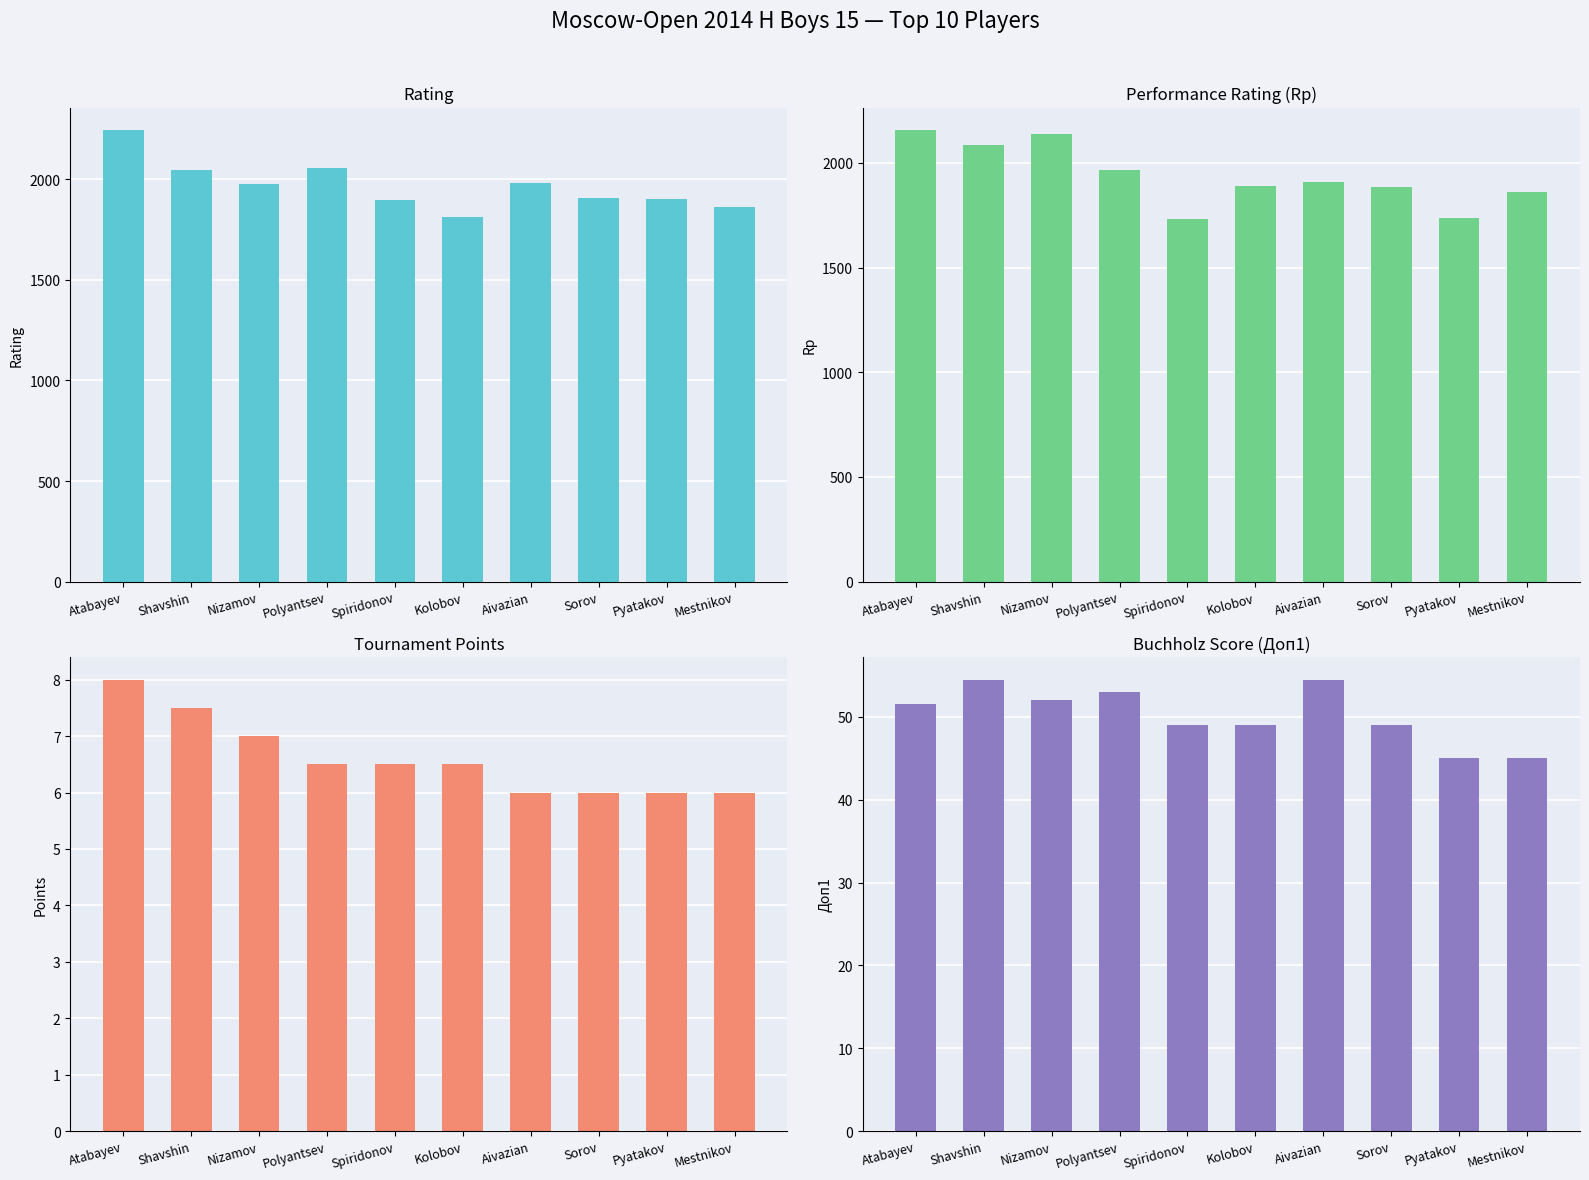

Are the bars grouped side by side (vs. stacked)?

Yes